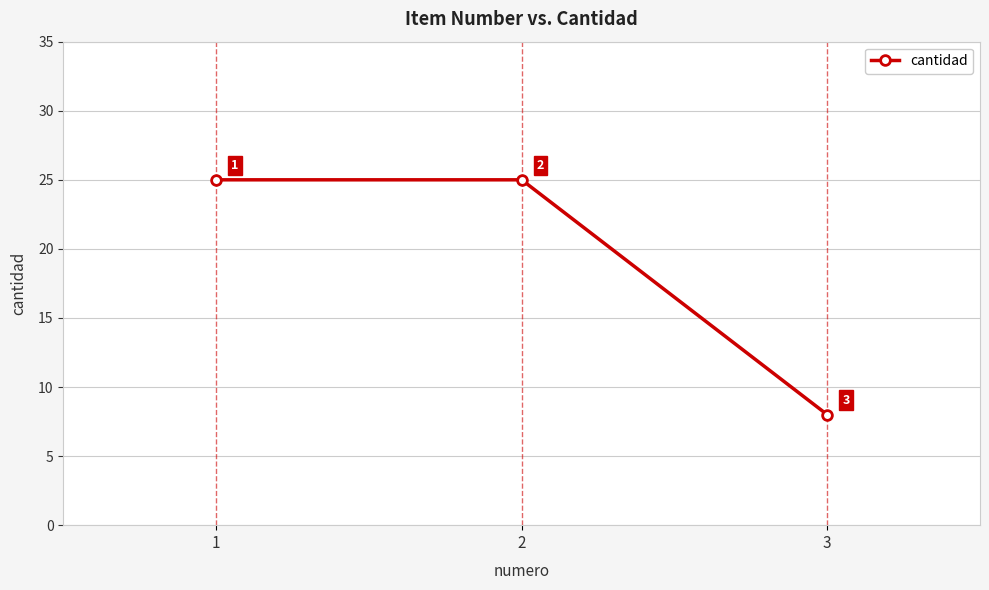

Which has a higher value, 3 or 2?

2